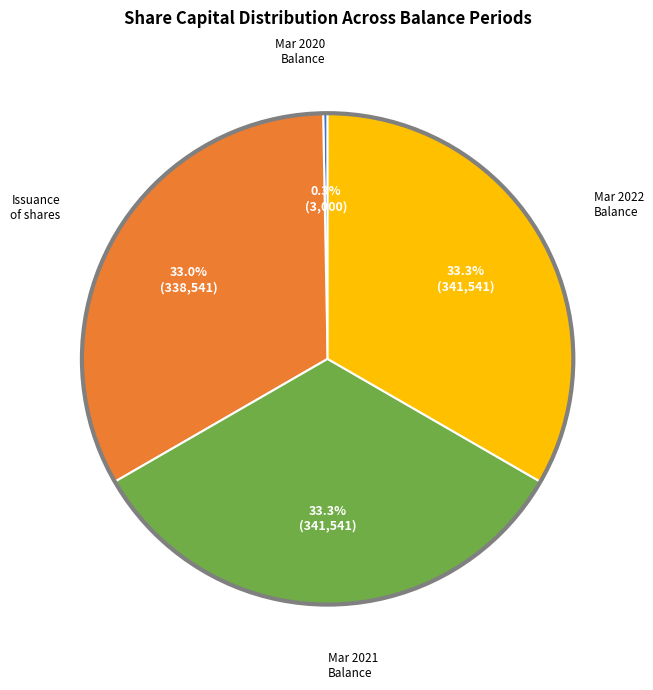

Does any single category account for the majority?

No